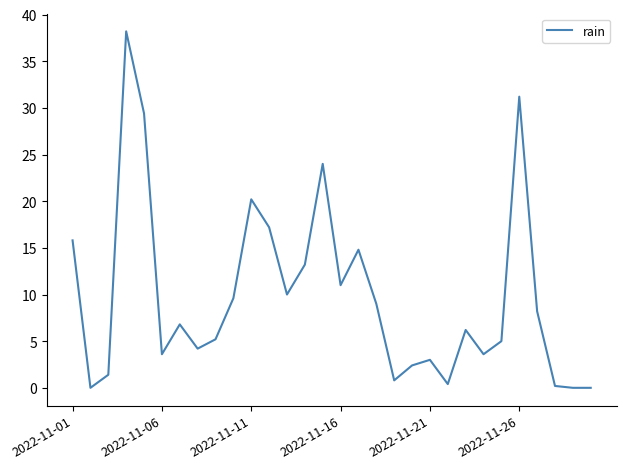

How many values exceed 6?

16